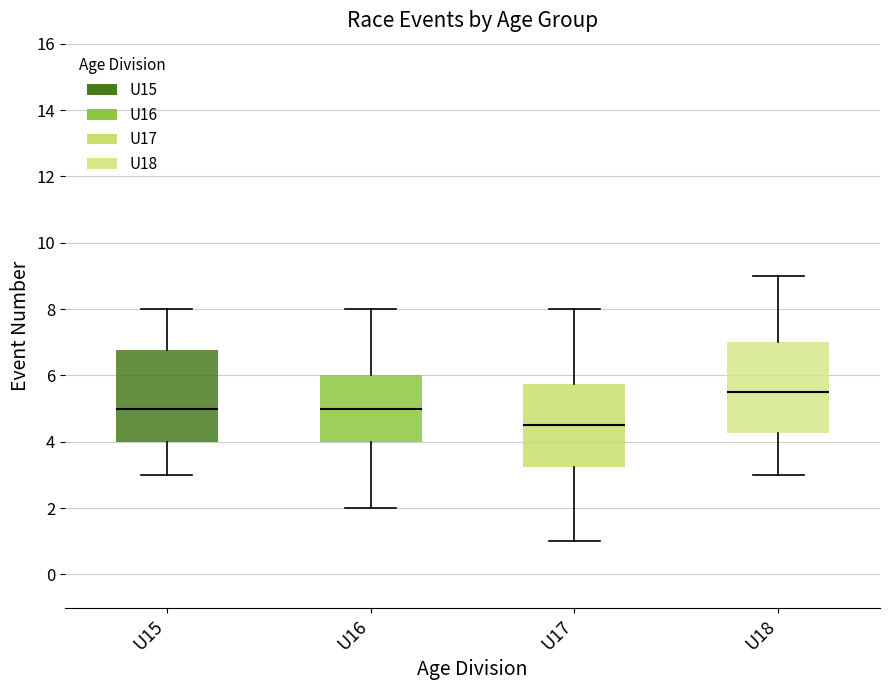

Where is the upper edge of the box for U16 on the y-axis? The values are not printed on the chart, so give them approximately, as read against the axis.

6.0